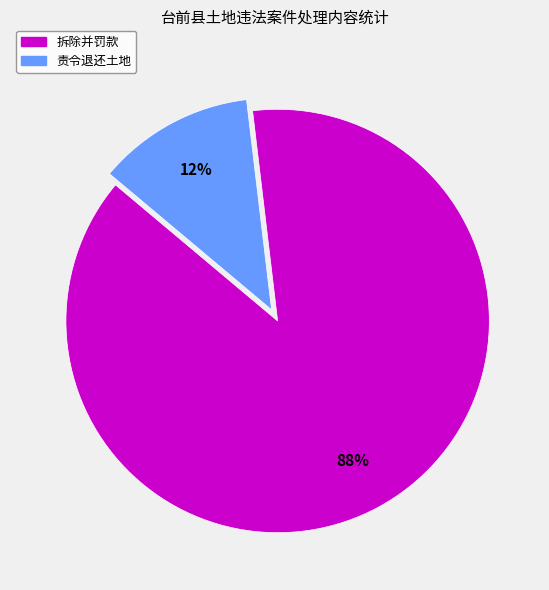

The 责令退还土地 slice represents 21% of the pie. True or false?

False